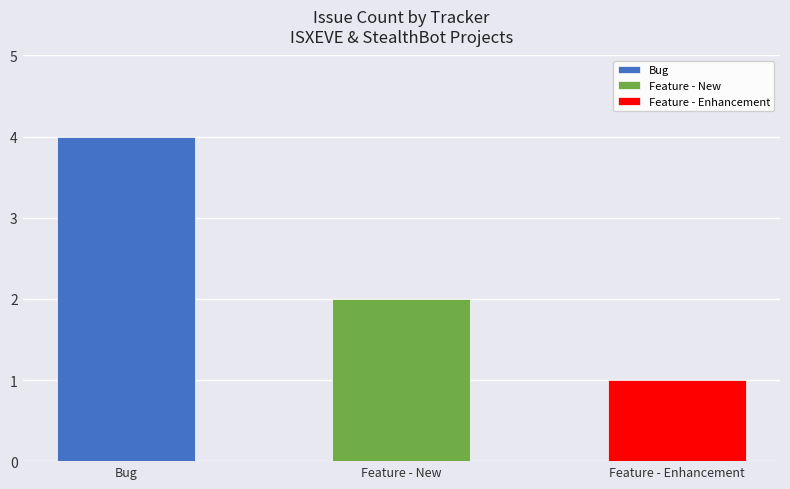

Which category has the highest value in the Bug series?

Bug